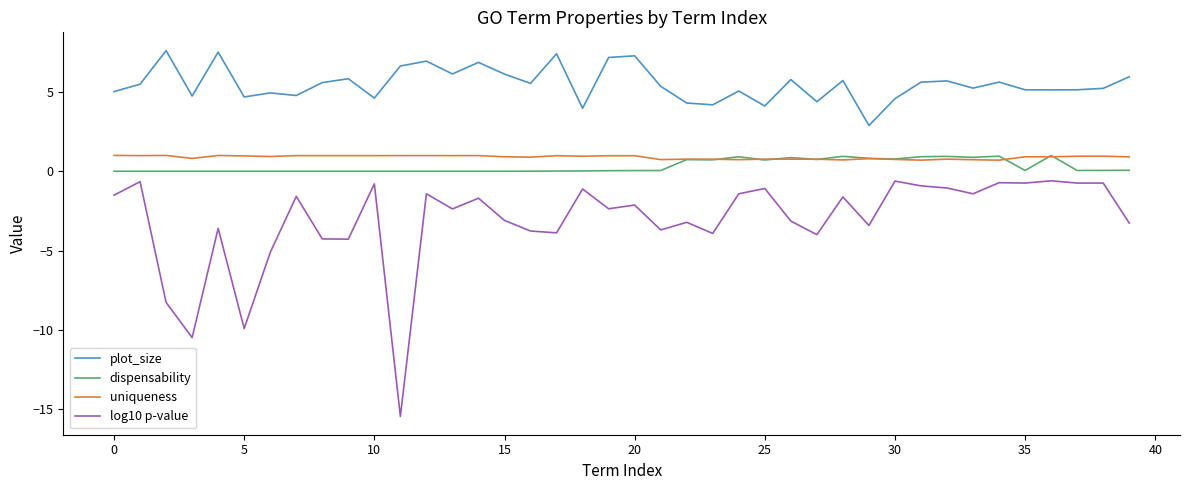

What is the lowest value of the log10 p-value series?

-15.5